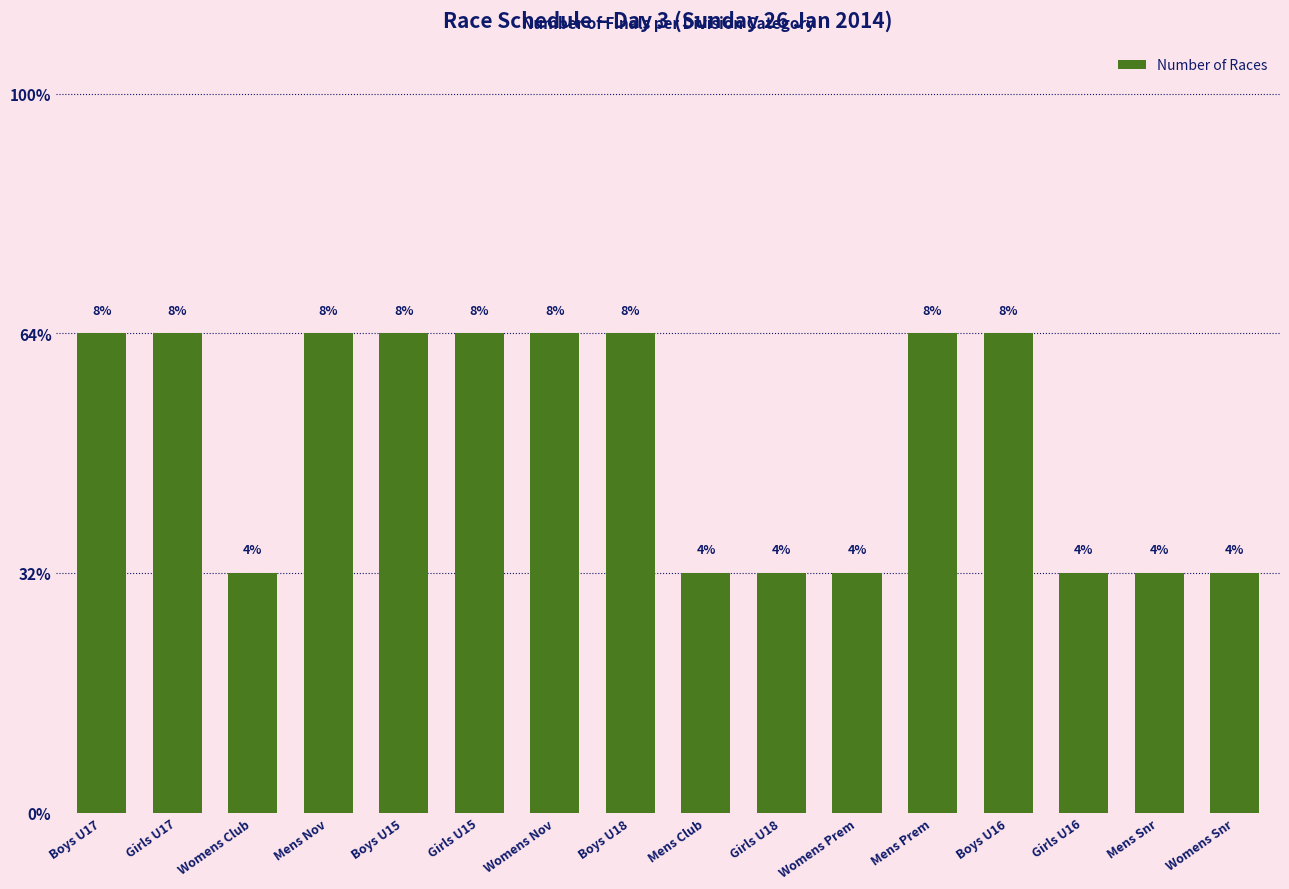

Rank the categories by value from lowest to highest.

Womens Club, Mens Club, Girls U18, Womens Prem, Girls U16, Mens Snr, Womens Snr, Boys U17, Girls U17, Mens Nov, Boys U15, Girls U15, Womens Nov, Boys U18, Mens Prem, Boys U16